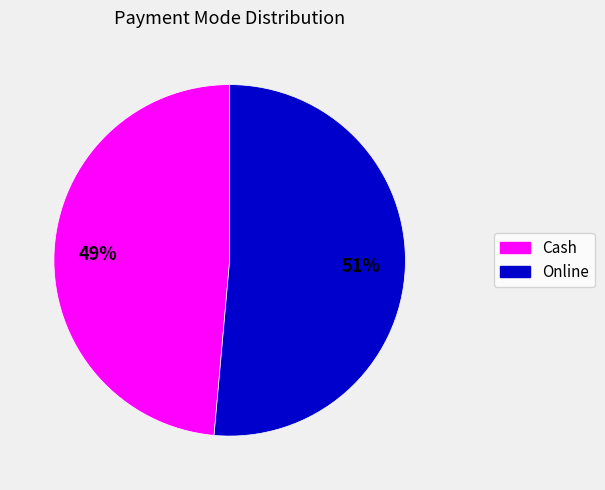

To the nearest percent, what is the average slice percentage?

50%